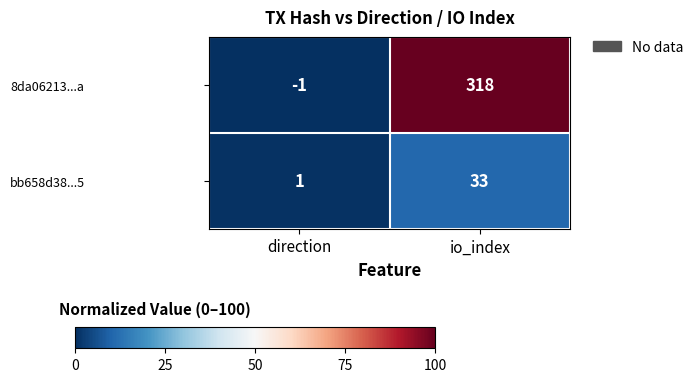

How many data points in 8da06213...a are less than 318?

1